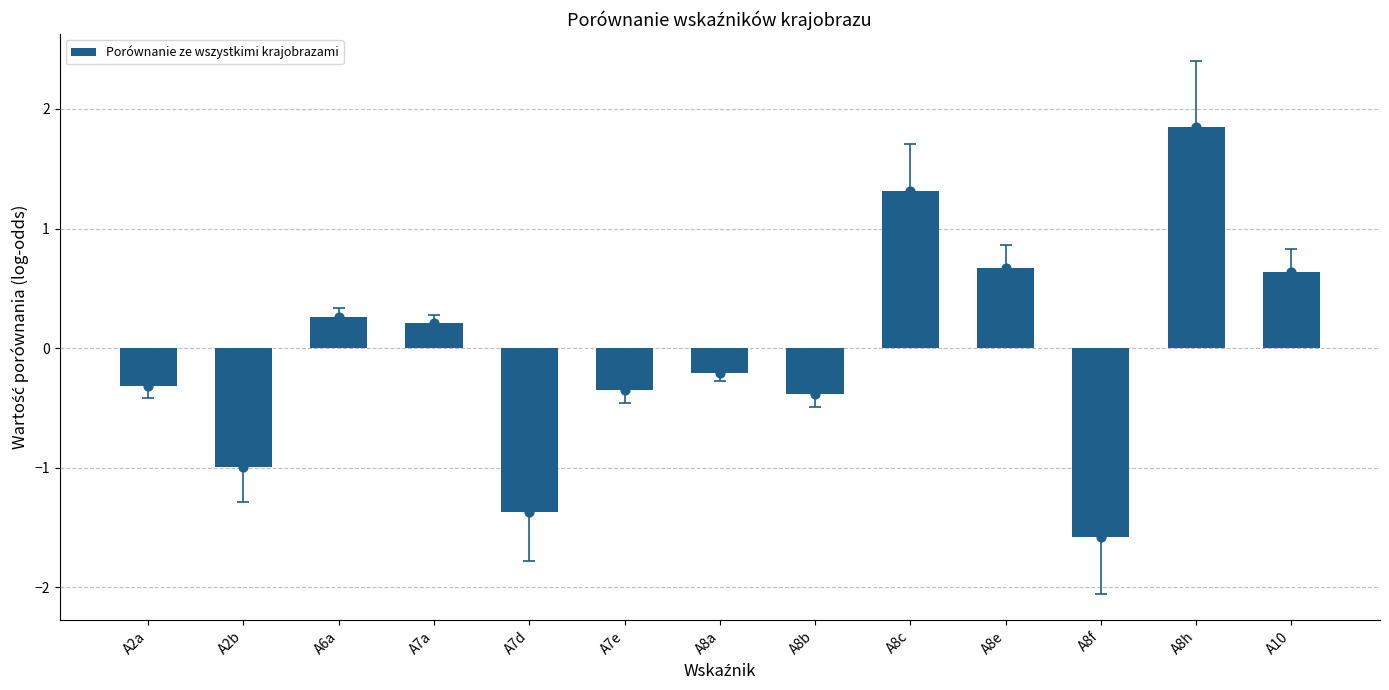

Between A8a and A7d, which is larger?

A8a